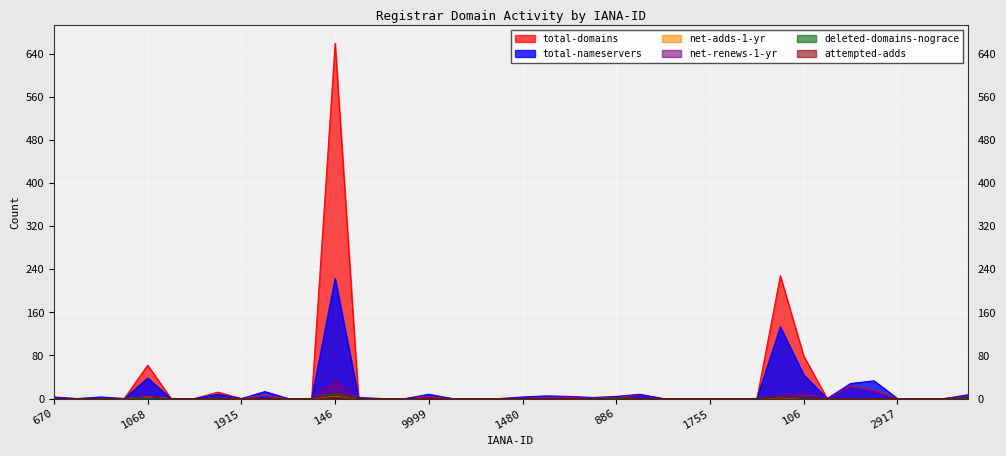

The value of net-renews-1-yr at 106 is 6. True or false?

False